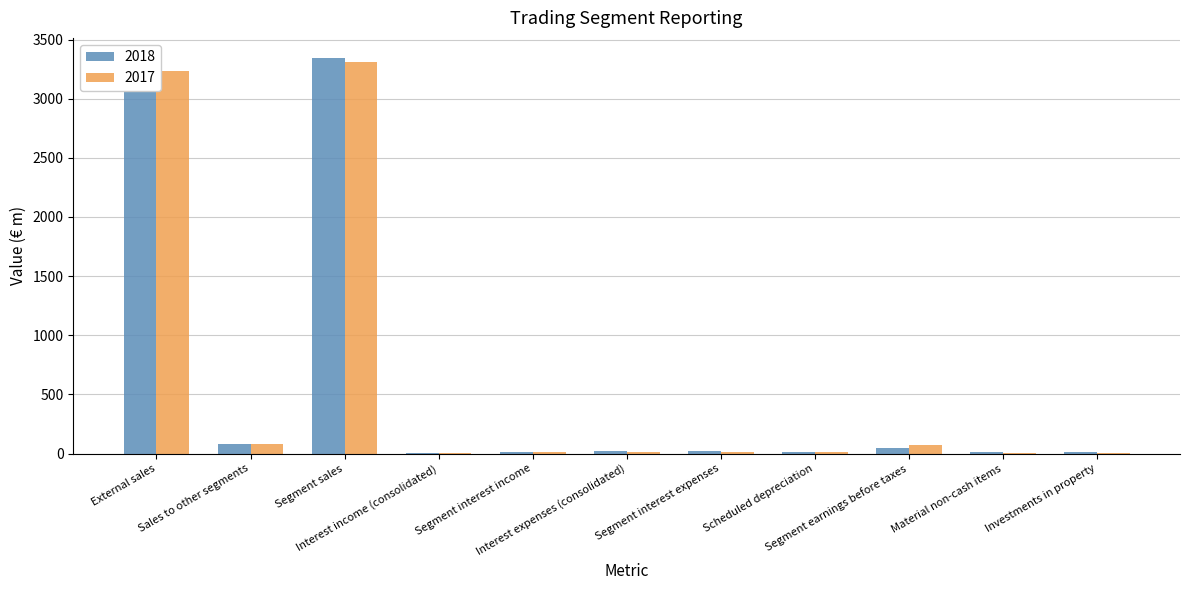

What is the maximum value for 2017?

3307.6